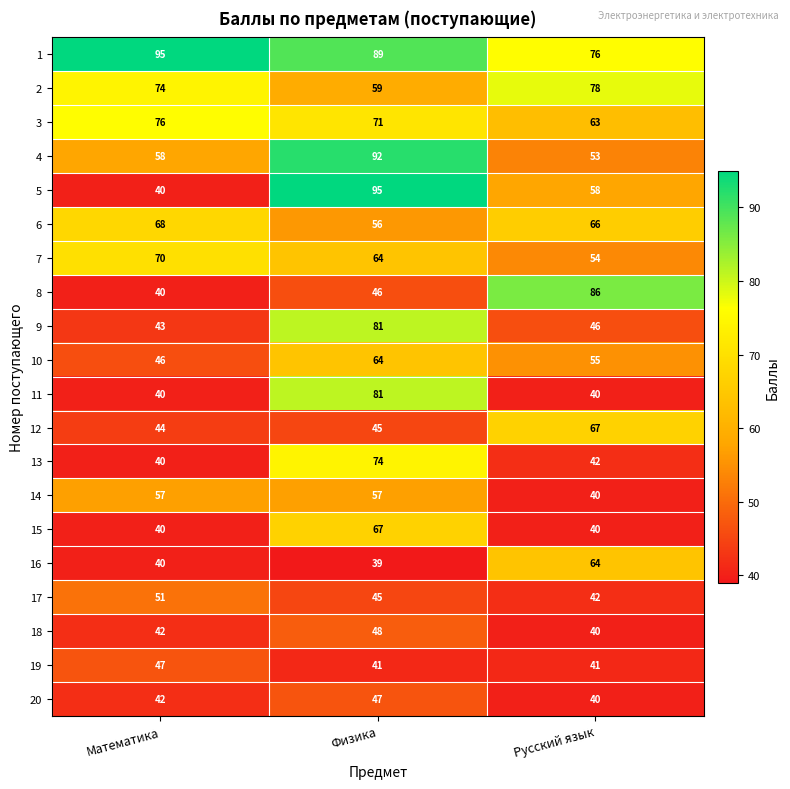

True or false: 9 has a value of 61 at Русский язык.

False